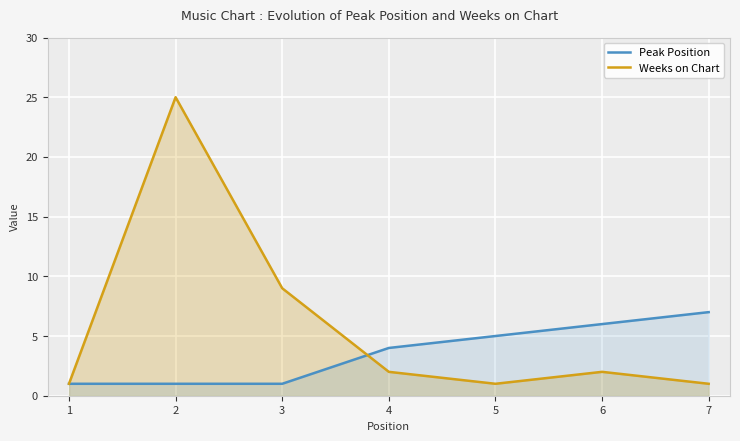

Which series has the largest total across all categories?

Weeks on Chart